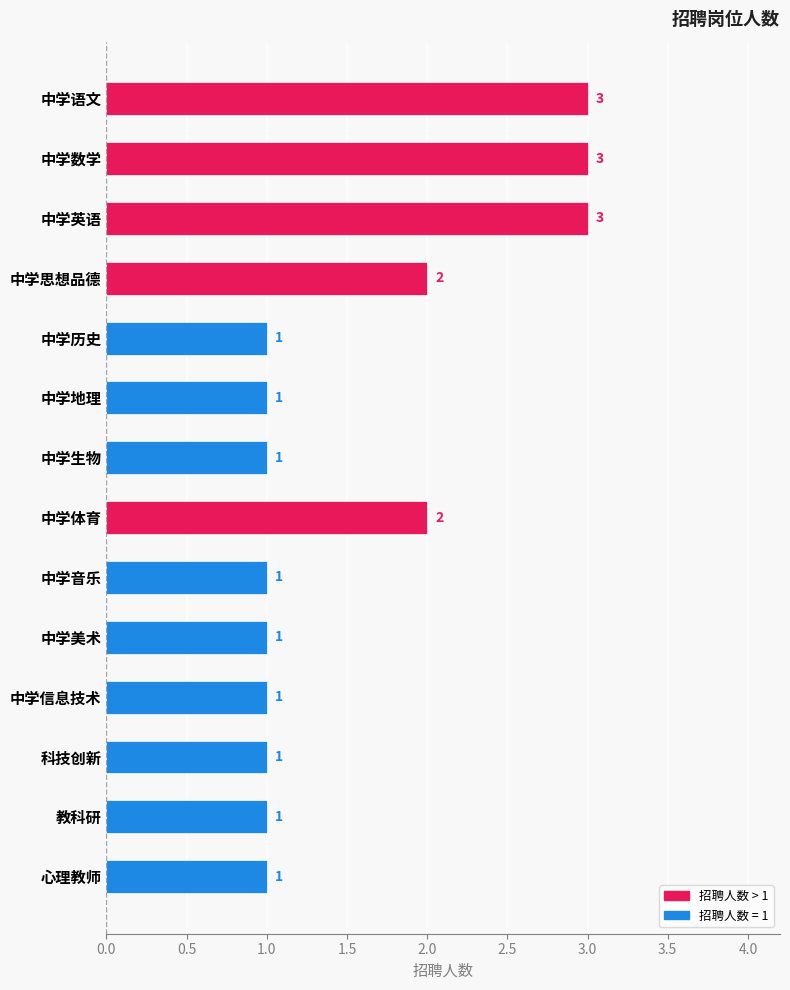

Approximately how many times larger is the value at 中学体育 compared to 中学美术?

2.0